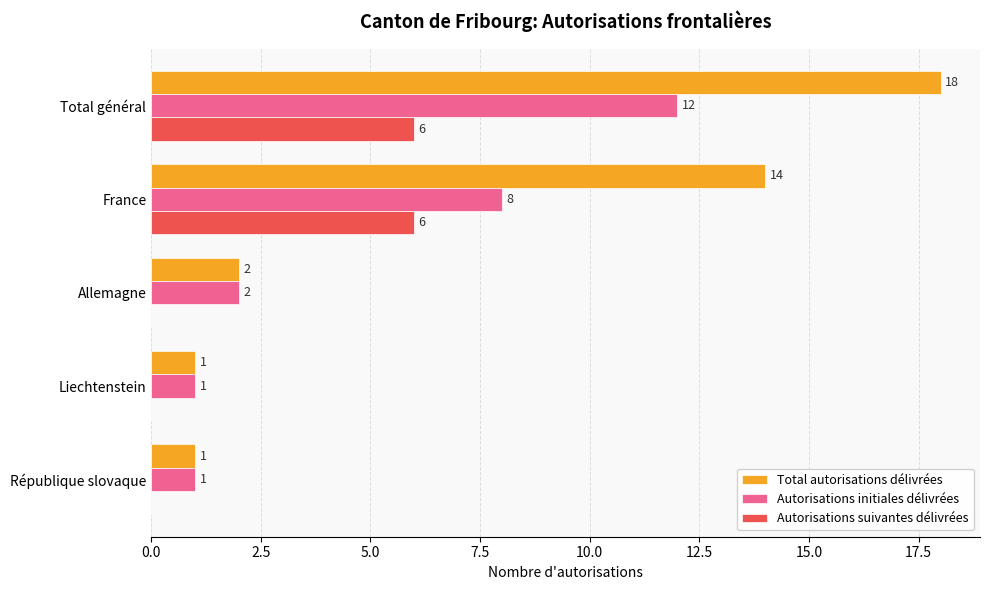

What is the sum of the Total autorisations délivrées values at France and Liechtenstein?

15